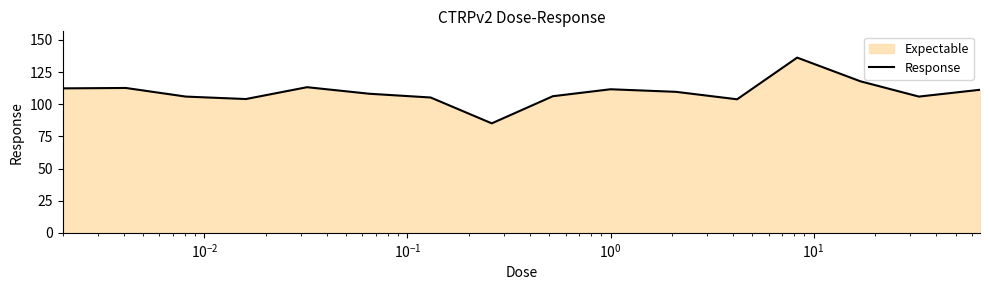

What is the difference between the second highest and second lowest values?

14.0